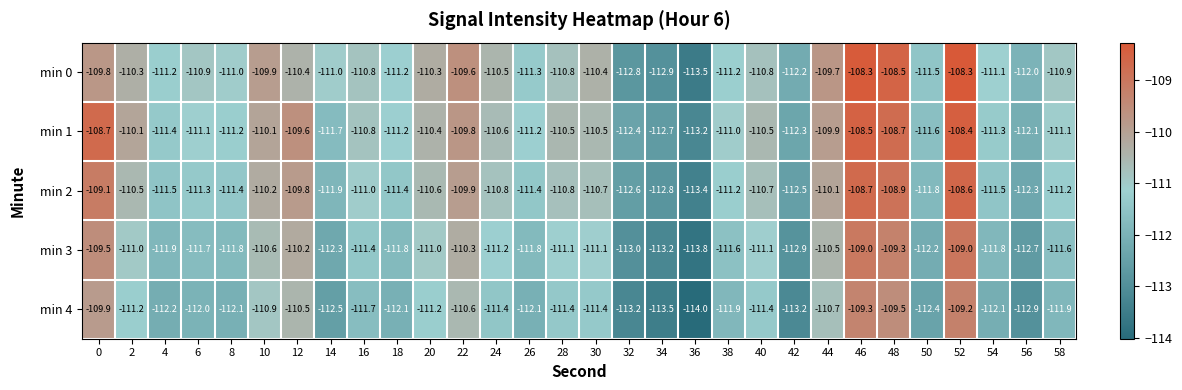

Which series changed the most between 8 and 18?

min 0